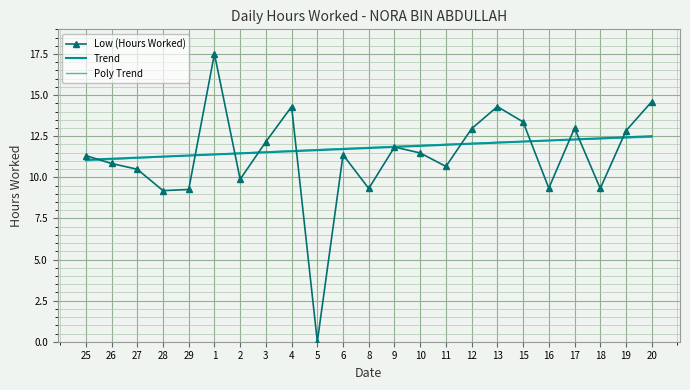

At how many categories does at least one series exceed 0?

23